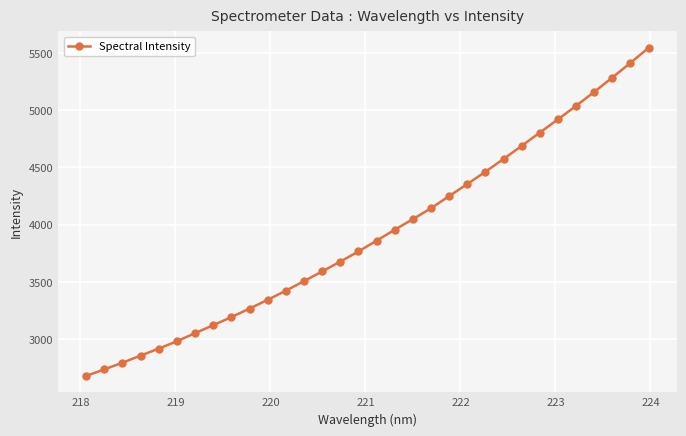

What is the average value?

3919.2